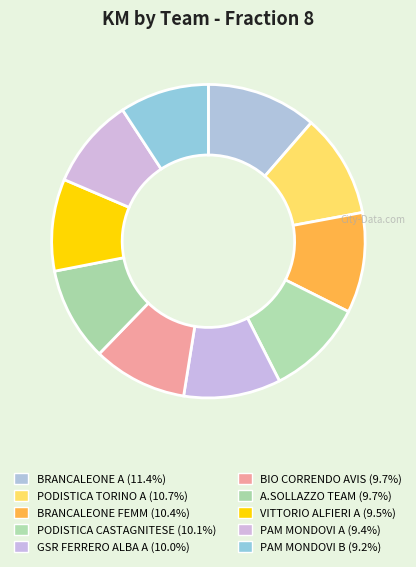

Combined, do BRANCALEONE A and PAM MONDOVI B account for over 50%?

No